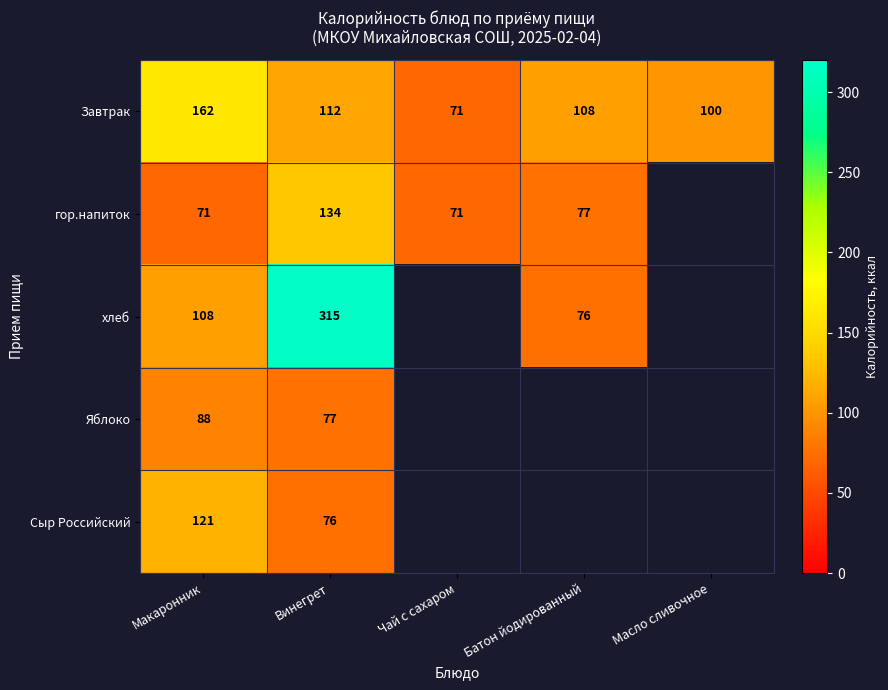

At which category is the sum across all series the highest?

Винегрет